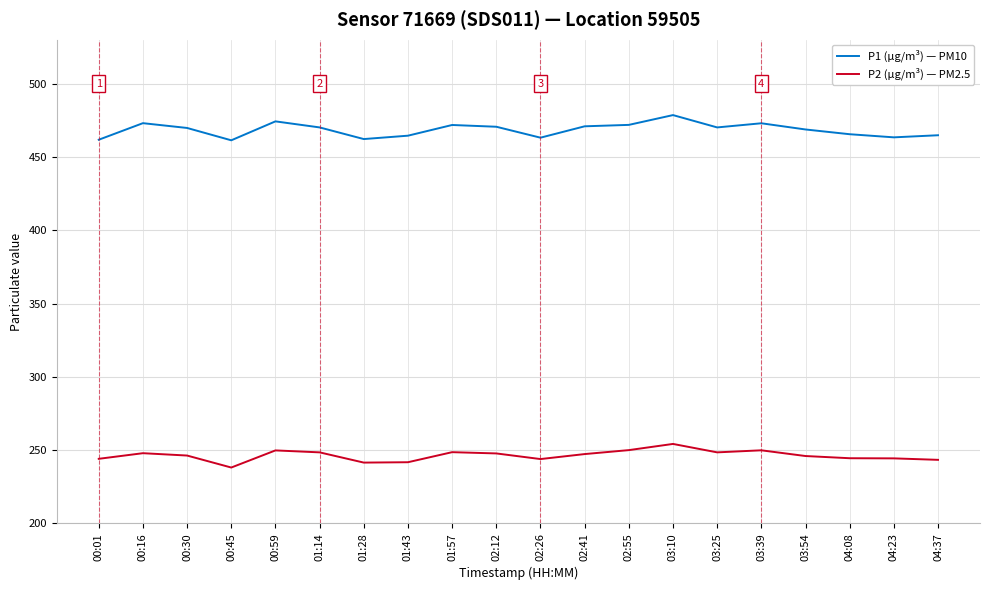

At how many categories does at least one series exceed 446?

20